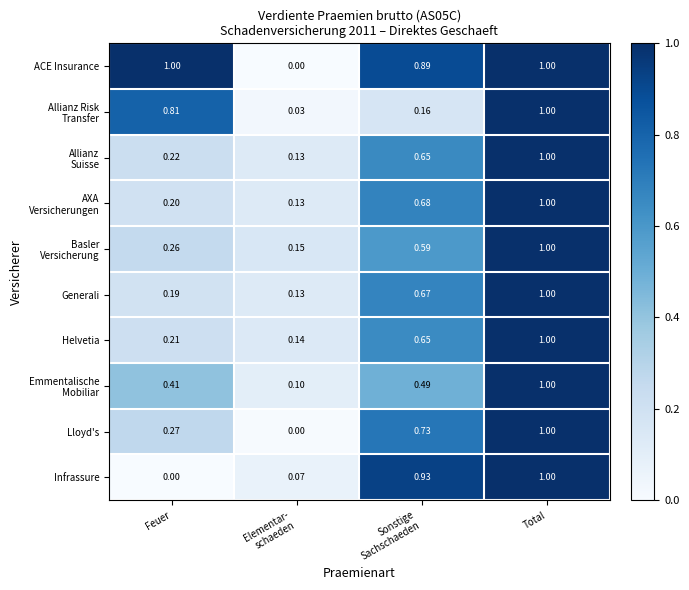

At which label does Helvetia reach its peak?

Total